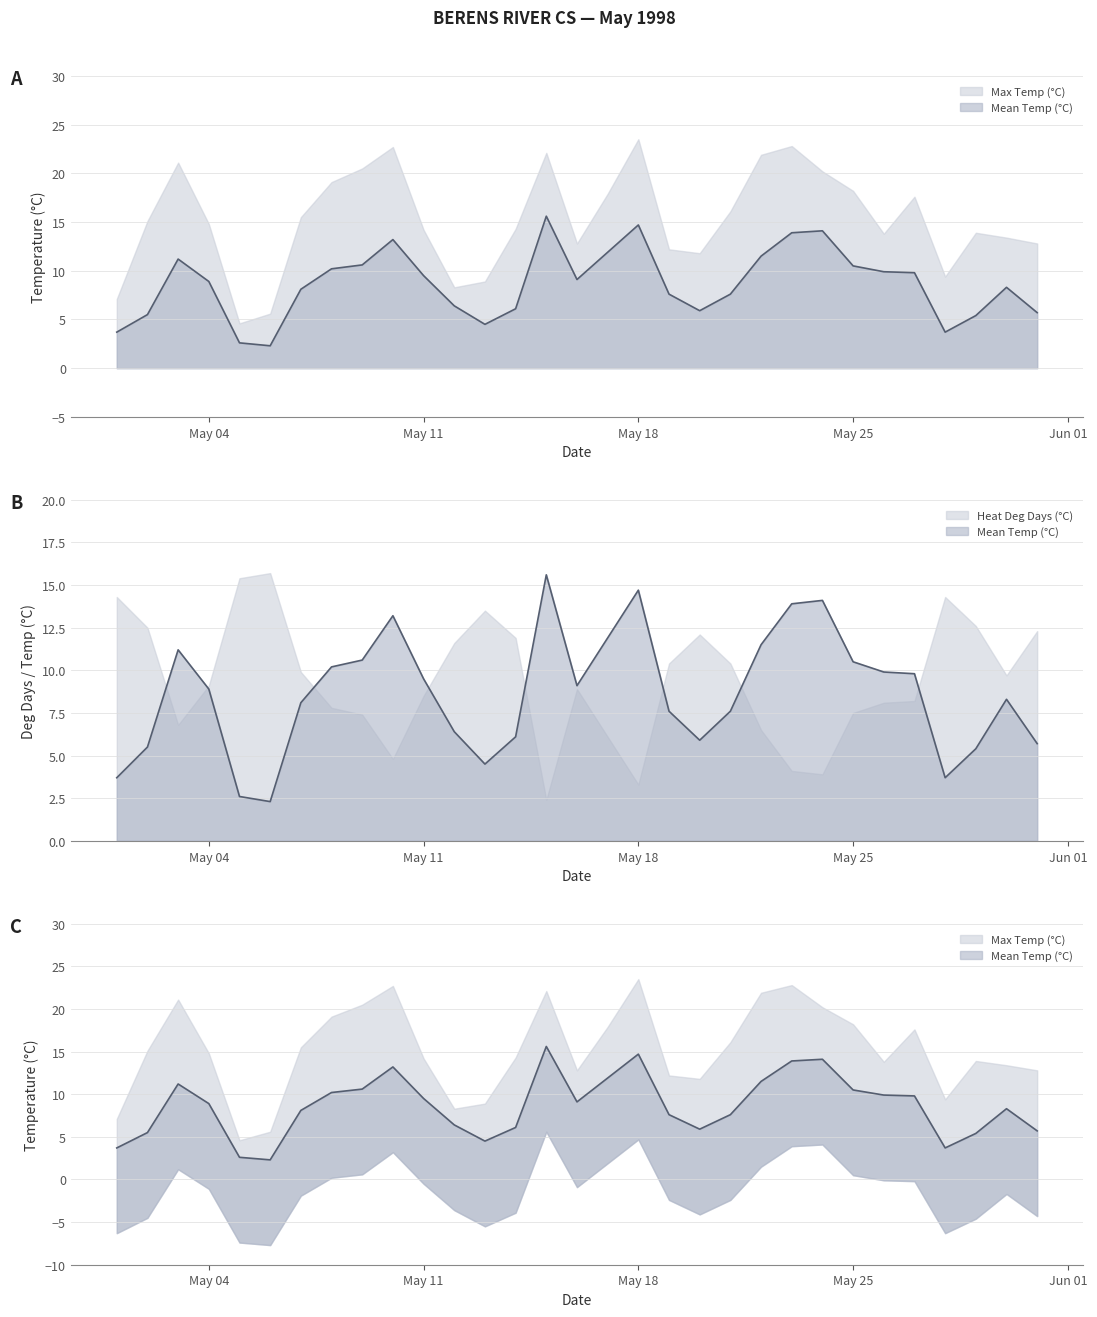

At which category does the chart reach its minimum across all series?

1998-05-06